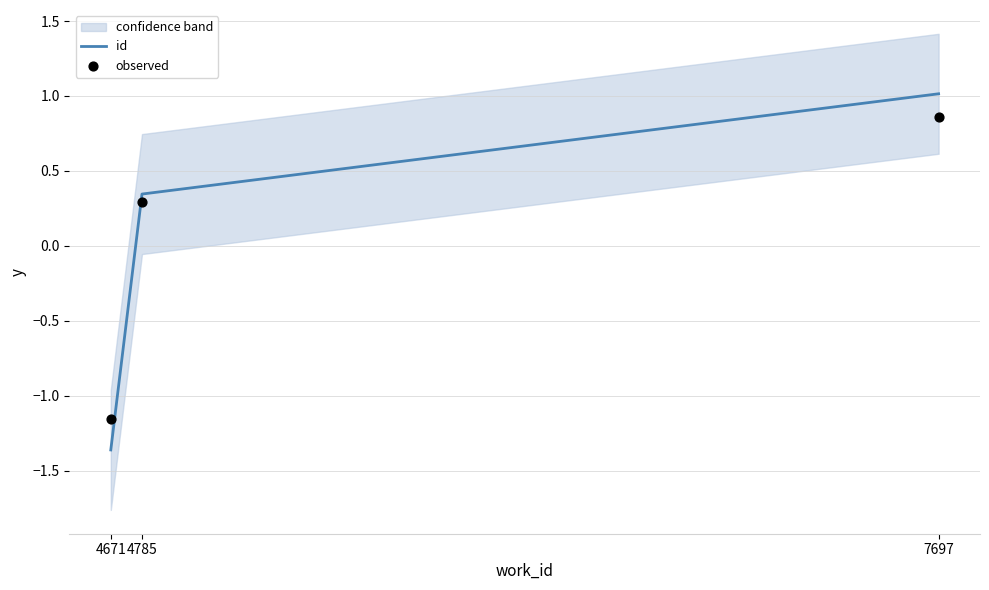

What is the total value across all series at 4671?

-2.5